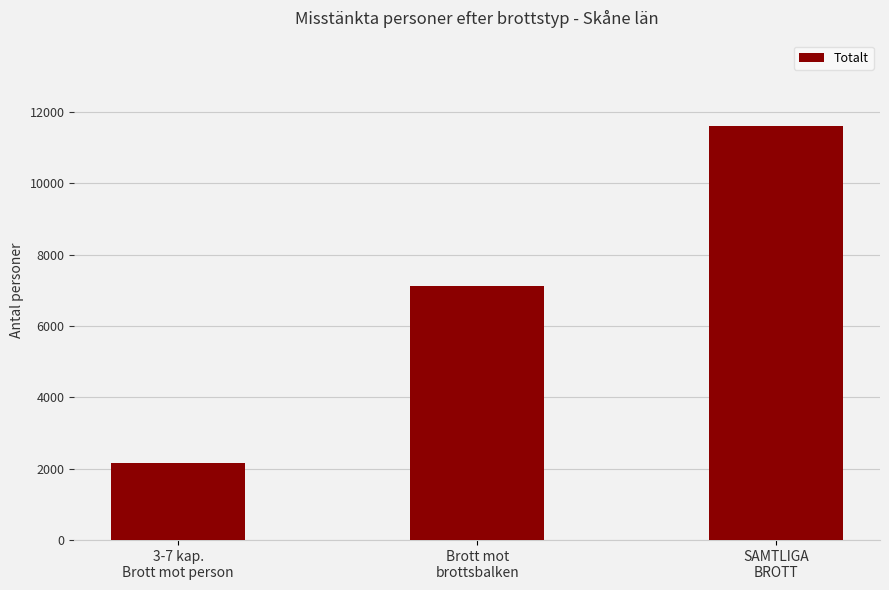

What is the minimum value shown in the chart?

2167